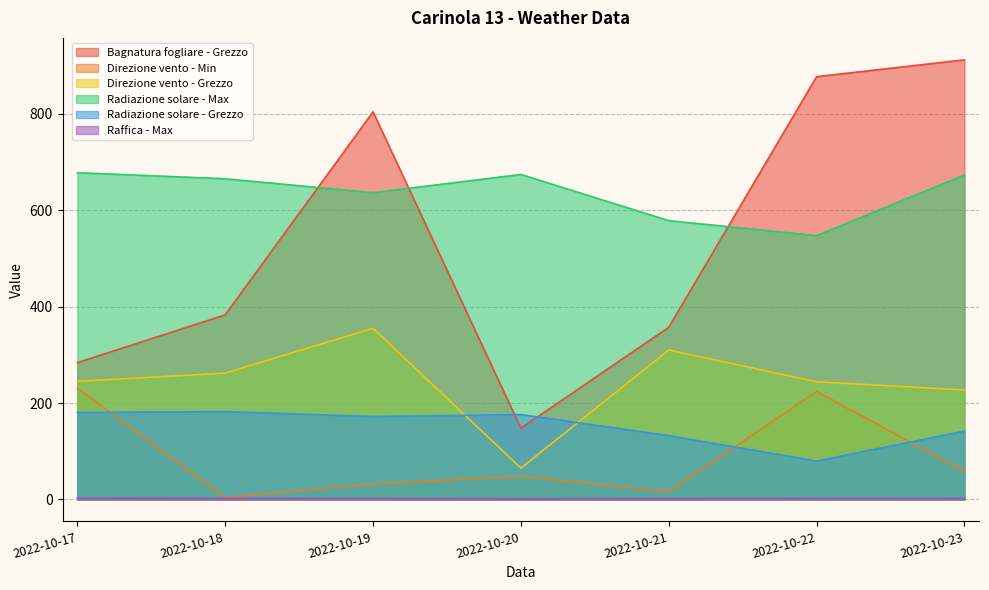

The Direzione vento - Min series shows 5.5 at 2022-10-21. True or false?

False